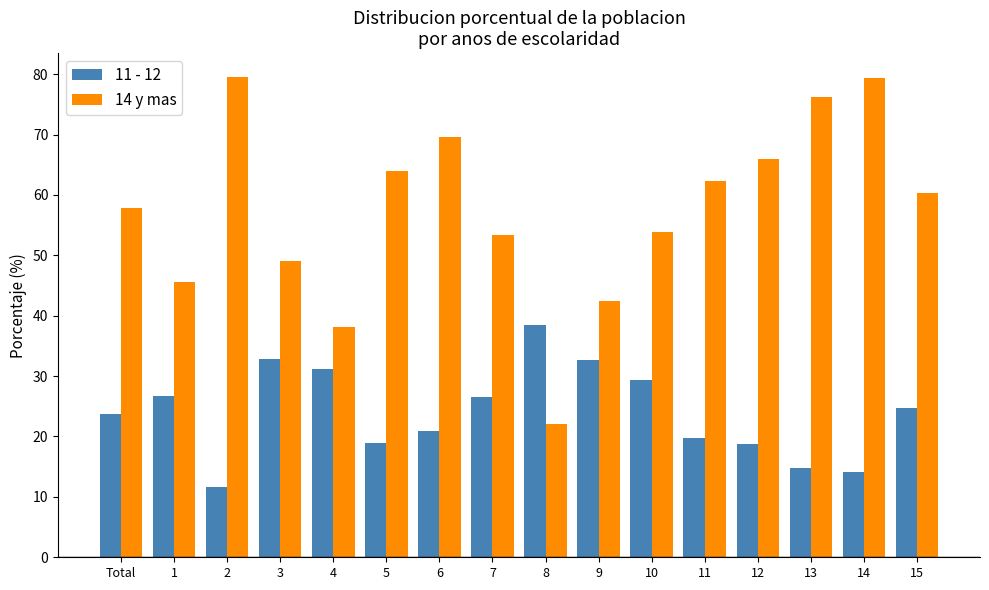

Rank the series by their average value, from lowest to highest.

11 - 12, 14 y mas